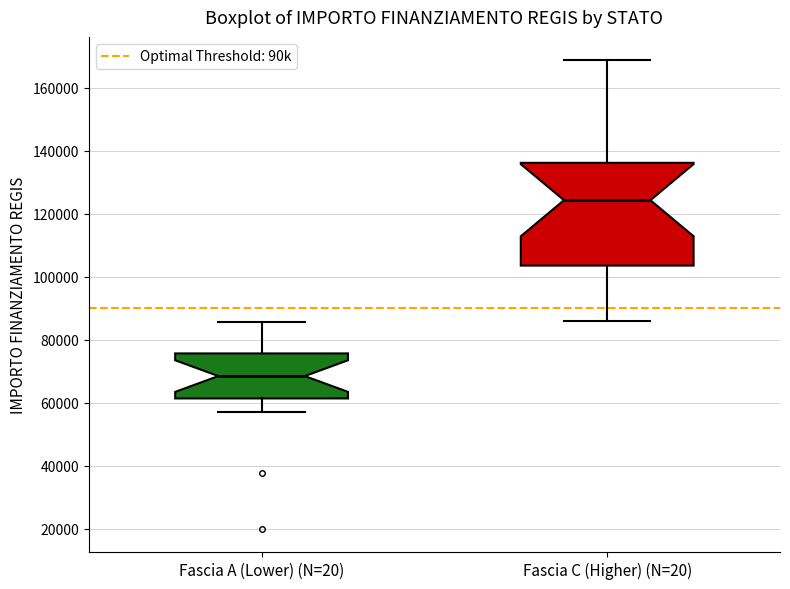

Reading left to right, transcribe this box plot: for each box, give where its median line is, the range the box spans, and where its two whiskers end, as read against the y-axis. The values are not printed on the chart, so give them approximately, as read against the axis.

Fascia A (Lower) (N=20): median 68000, box 62000 to 76000, whiskers 58000 to 86000
Fascia C (Higher) (N=20): median 124000, box 104000 to 136000, whiskers 86000 to 168000